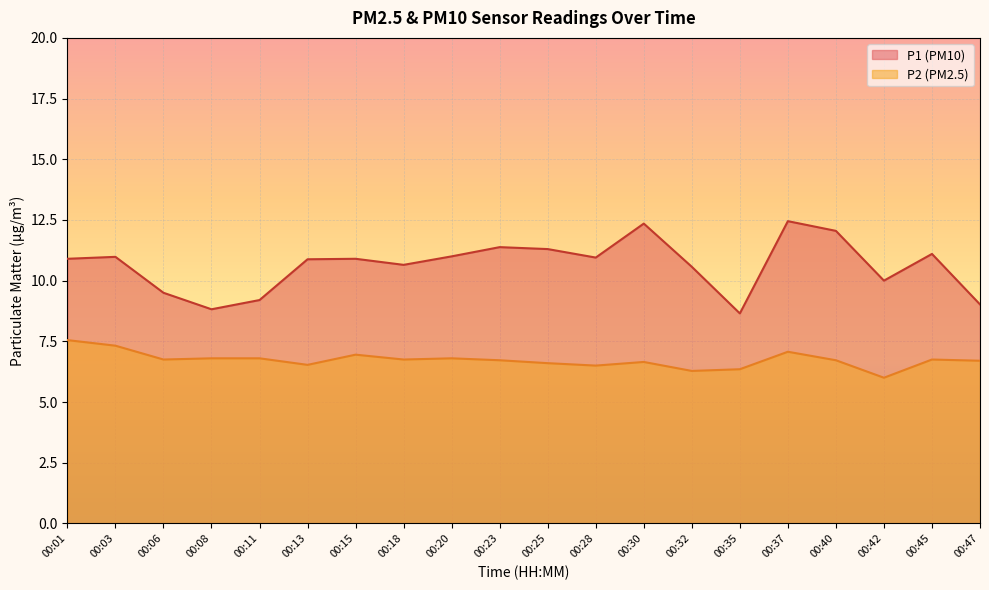

What is the value of the P2 point at the 17th from the left?

6.7